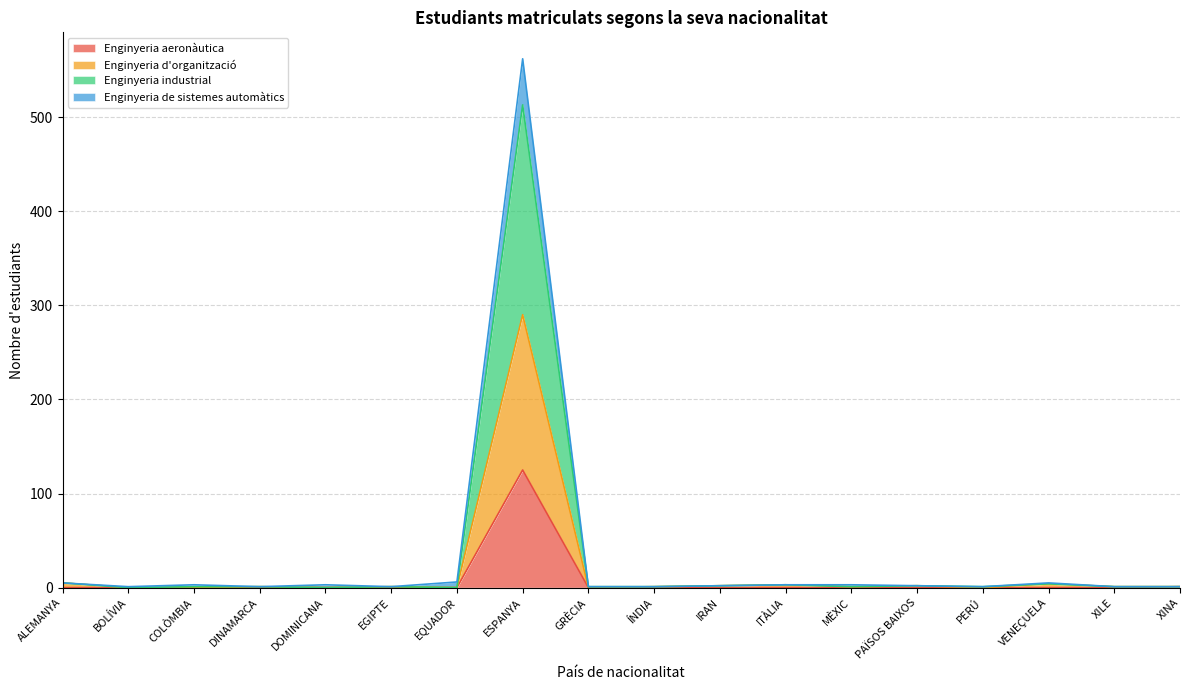

Count the number of data series in this chart.

4